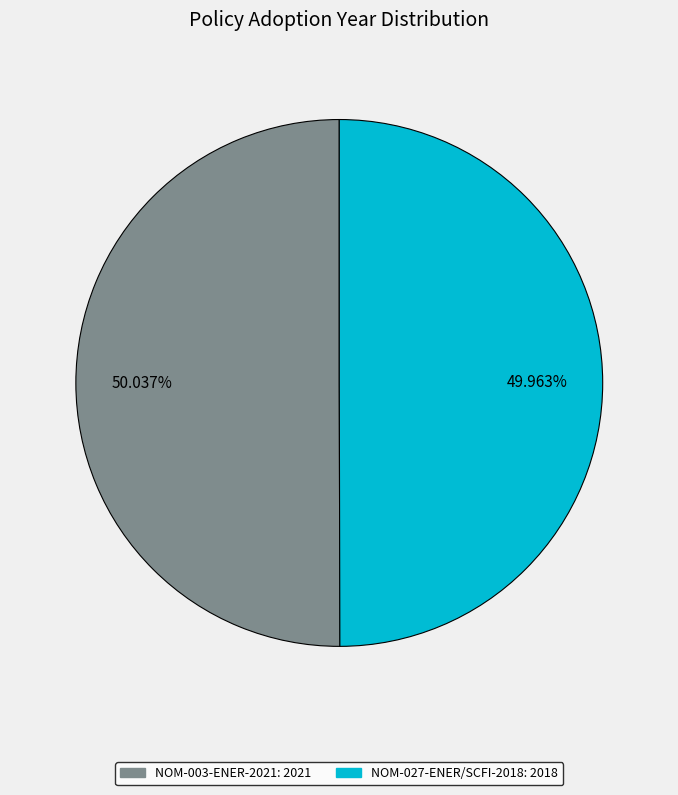

To the nearest percent, what percentage of the pie is NOM-027-ENER/SCFI-2018?

50%